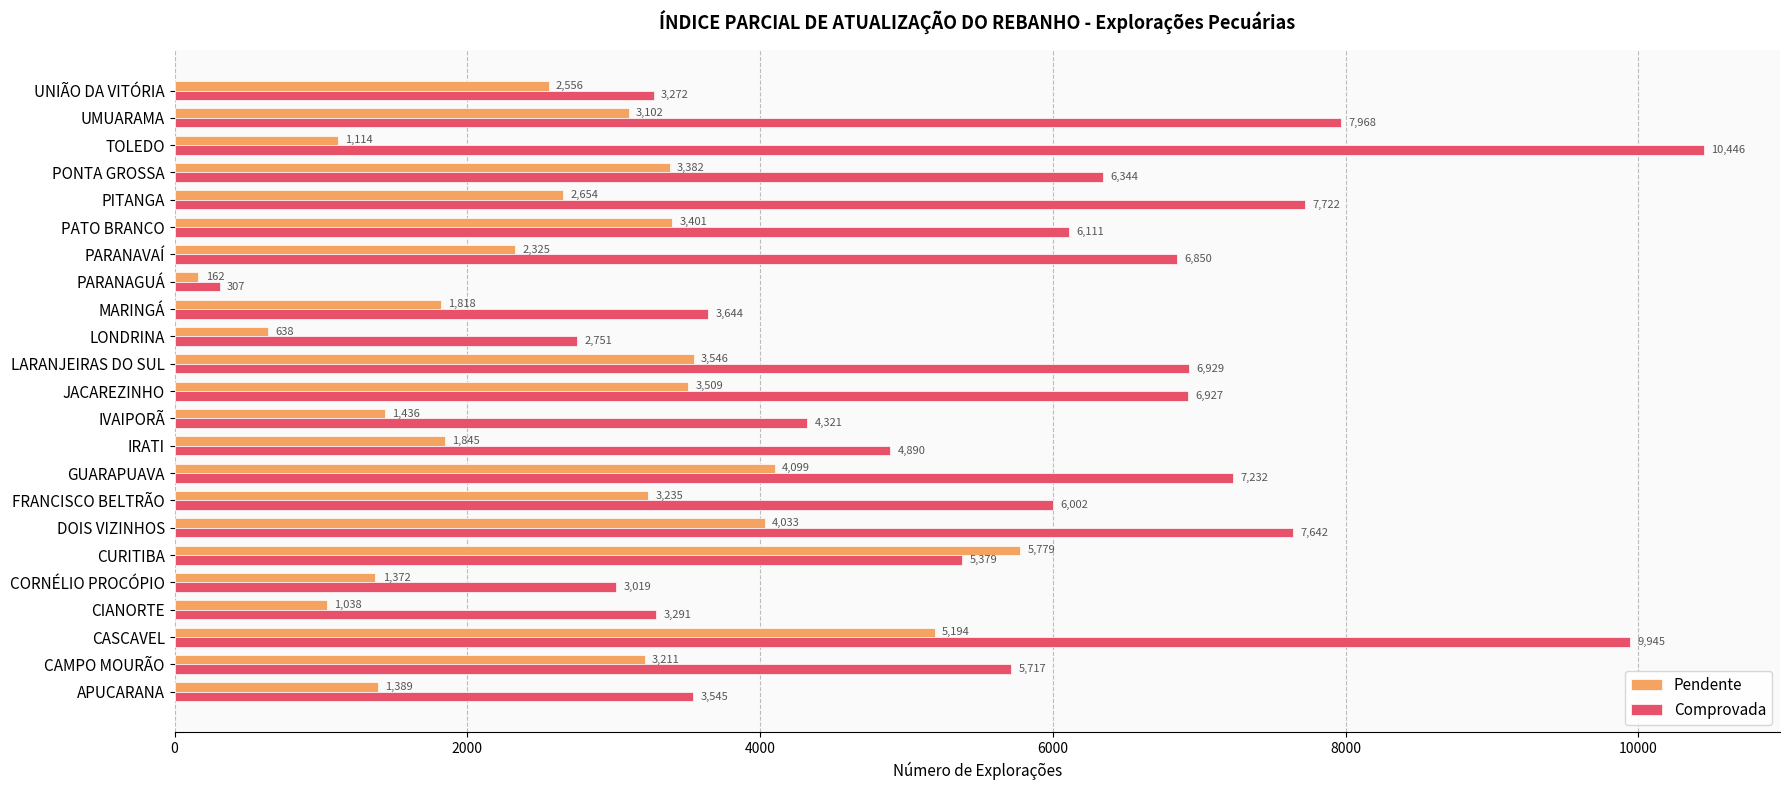

Which series has the largest total across all categories?

Comprovada